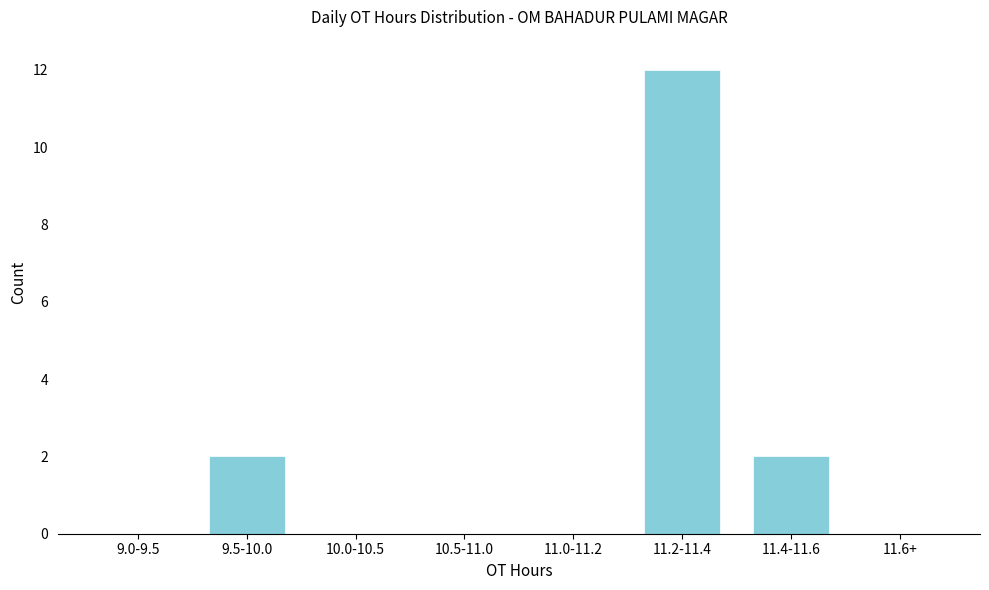

Reading right to left, list all the values displayed in this chart.

11.6+=0	11.4-11.6=2	11.2-11.4=12	11.0-11.2=0	10.5-11.0=0	10.0-10.5=0	9.5-10.0=2	9.0-9.5=0